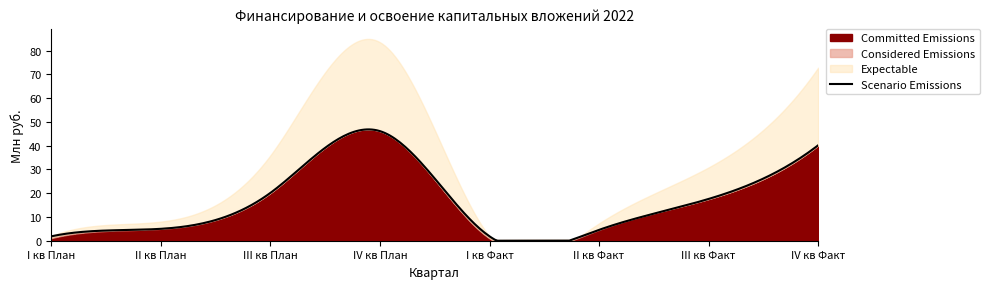

What is the label of the 8th point from the left?

IV кв Факт